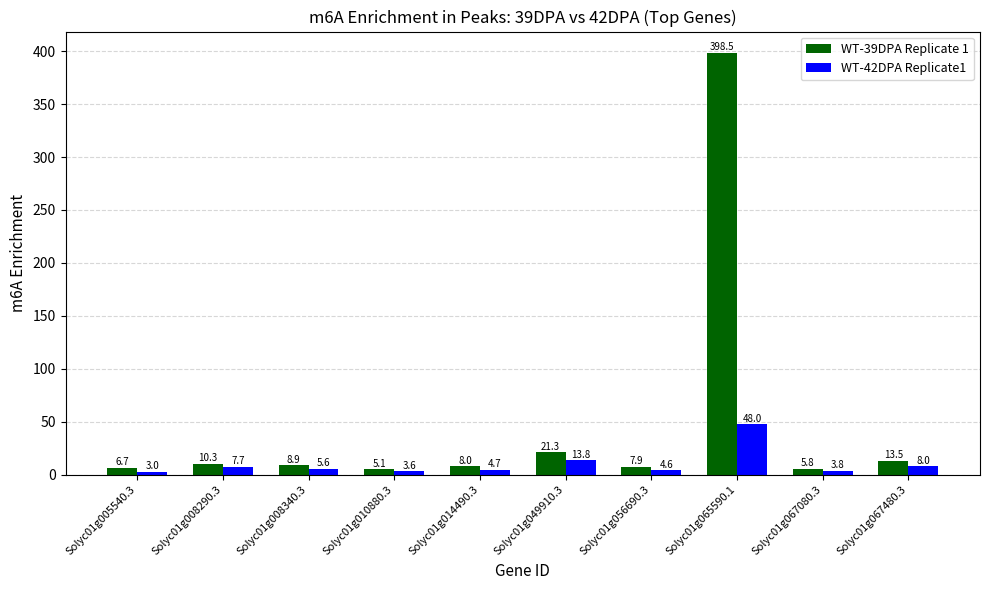

List the labels in order of WT-42DPA Replicate1 value, largest first.

Solyc01g065590.1, Solyc01g049910.3, Solyc01g067480.3, Solyc01g008290.3, Solyc01g008340.3, Solyc01g014490.3, Solyc01g056690.3, Solyc01g067080.3, Solyc01g010880.3, Solyc01g005540.3